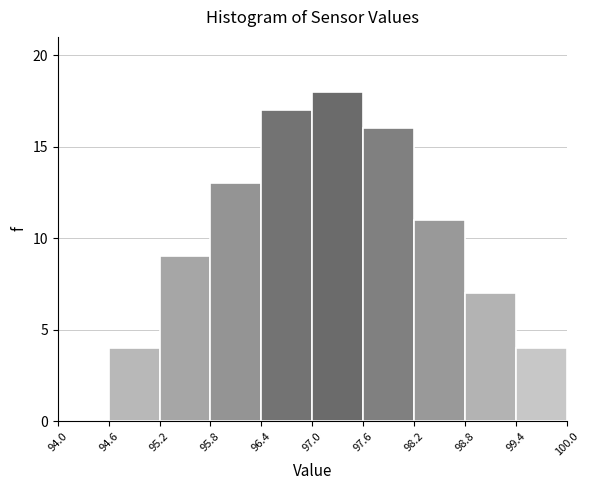

Reading left to right, list every bar in this chart as the range it spans on the x-axis followed by its height. The values are not printed on the chart, so give them approximately, as read against the axis.

94.0 to 94.6: 0
94.6 to 95.2: 4
95.2 to 95.8: 9
95.8 to 96.4: 13
96.4 to 97.0: 17
97.0 to 97.6: 18
97.6 to 98.2: 16
98.2 to 98.8: 11
98.8 to 99.4: 7
99.4 to 100.0: 4